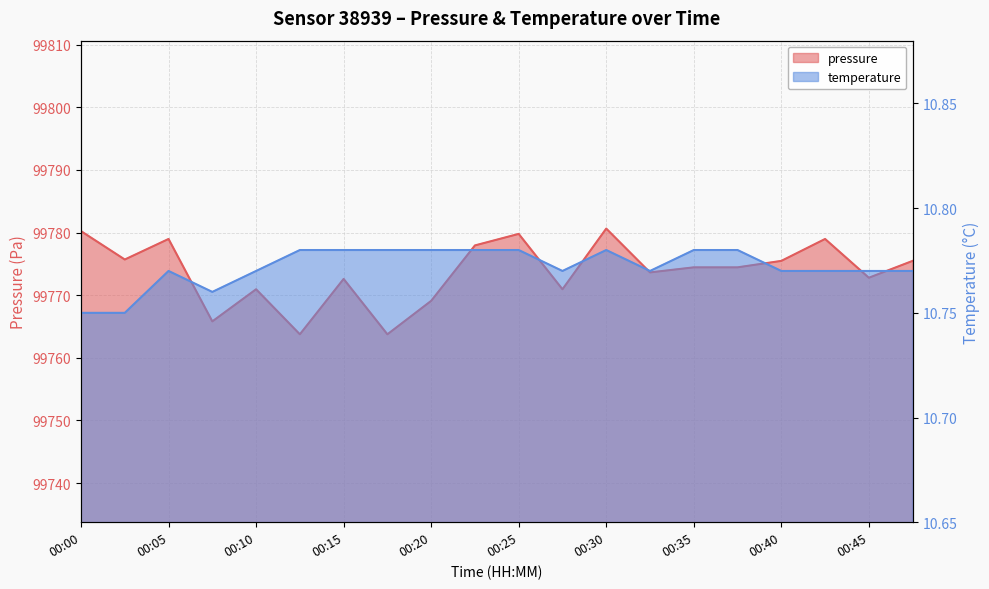

Between 00:30 and 00:47, which is larger?

00:30